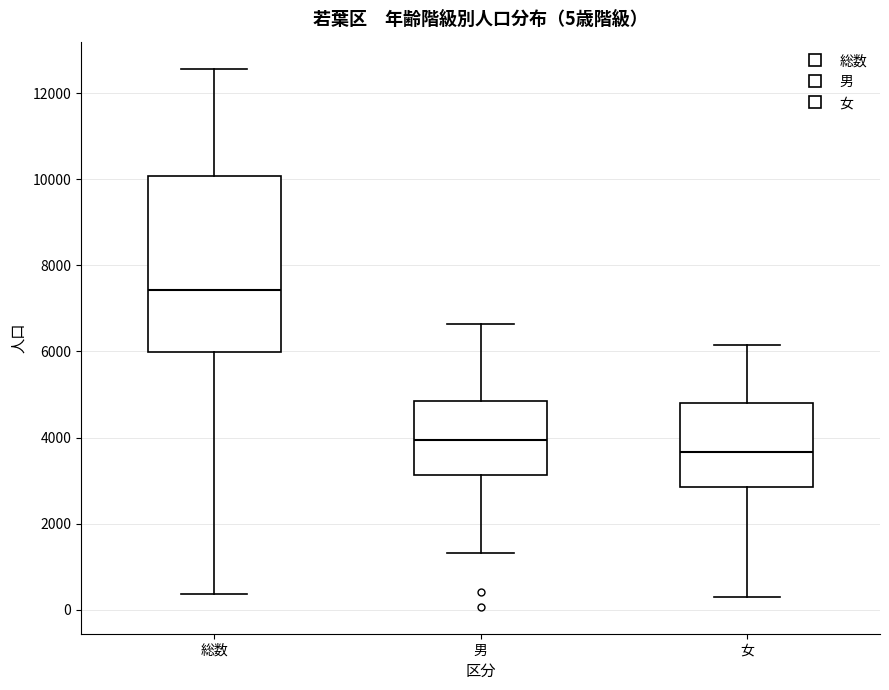

Which box's median line is the lowest?

女